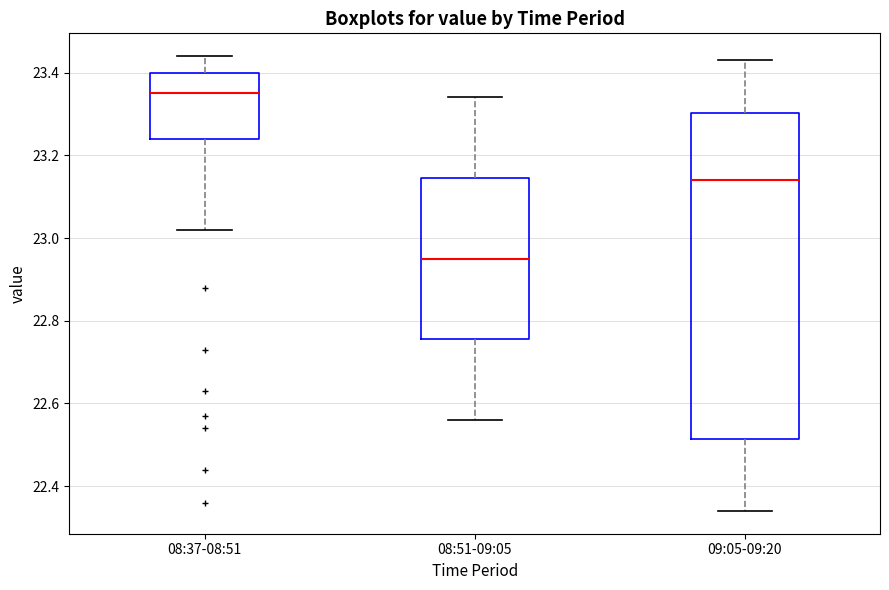

Which box is the tallest, from its lower edge to its upper edge?

09:05-09:20